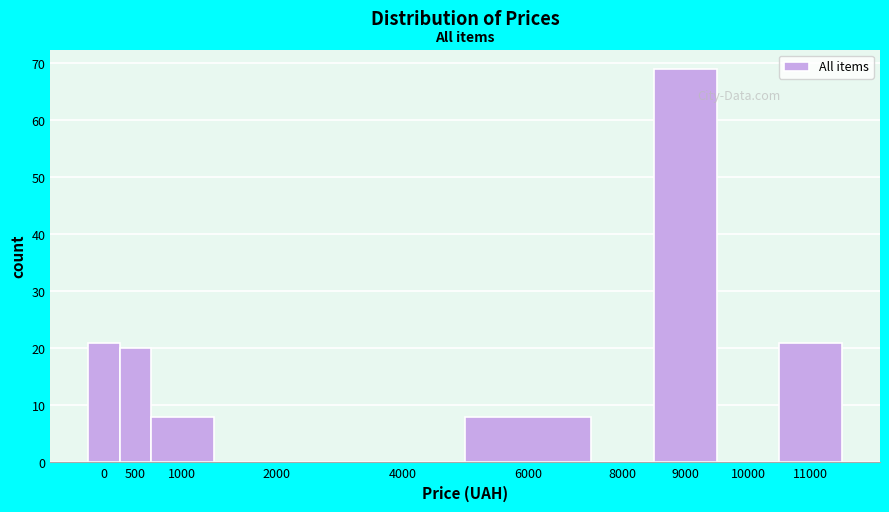

Reading right to left, extract all data points from this chart.

11000=21	10000=0	9000=69	8000=0	6000=8	4000=0	2000=0	1000=8	500=20	0=21